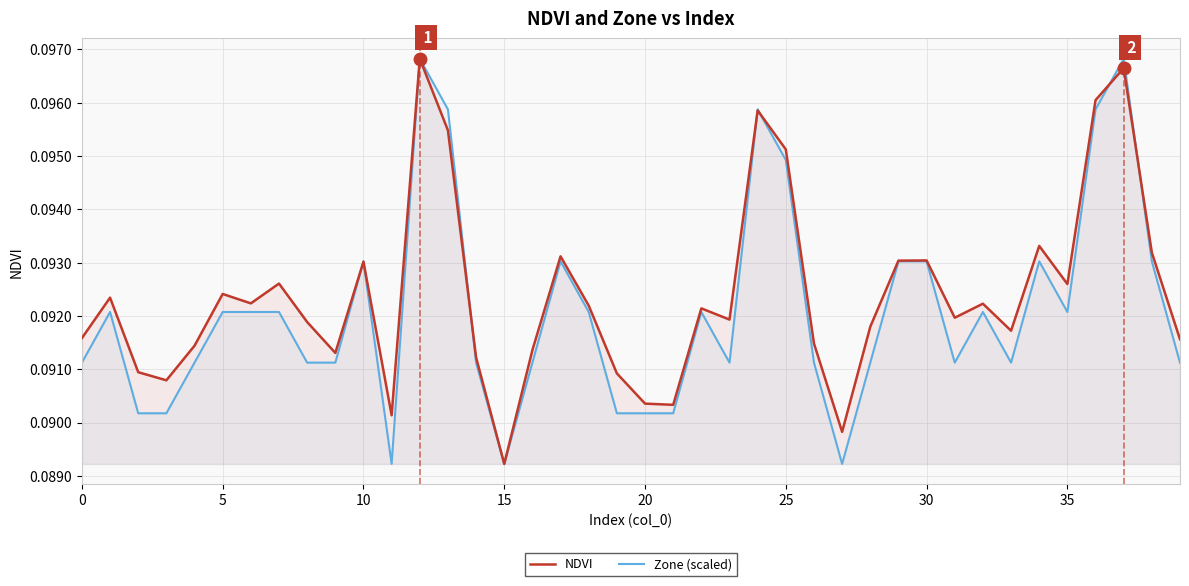

Where do NDVI and Zone (scaled) first cross each other?

9 and 10